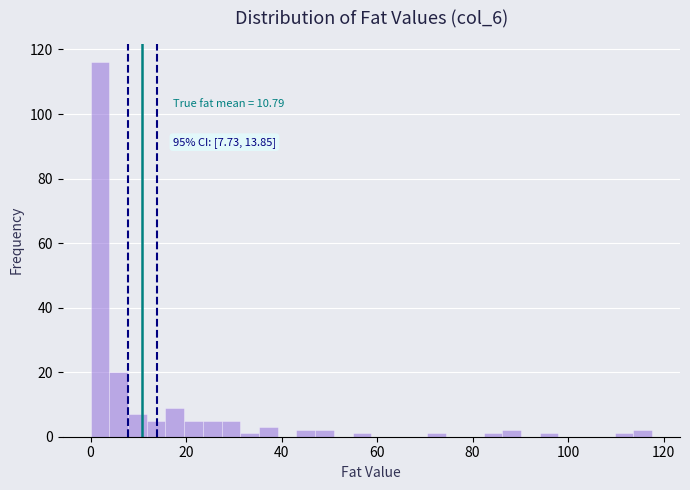

Read against the x-axis, roughly where is the centre of the tallest bar?

2